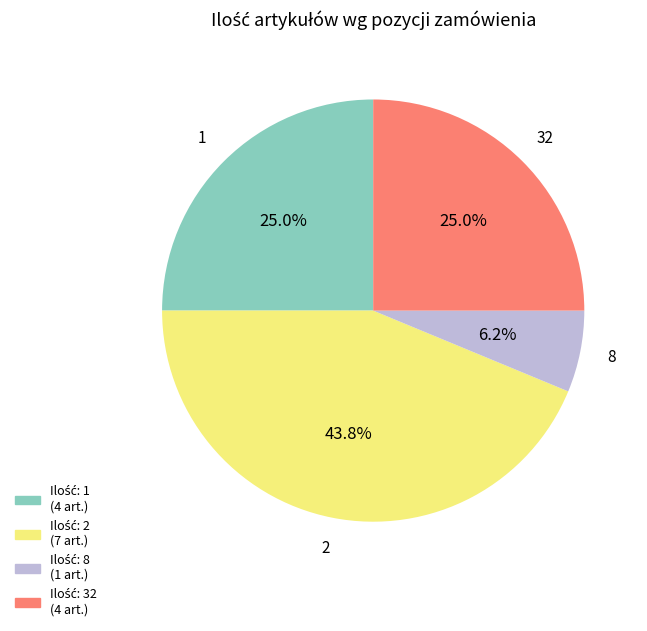

How many slices are in this pie chart?

4